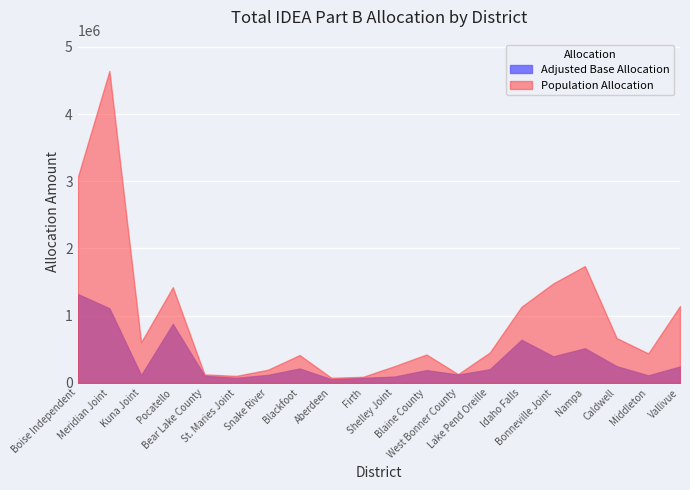

Where is the first local maximum for Adjusted Base Allocation?

Pocatello